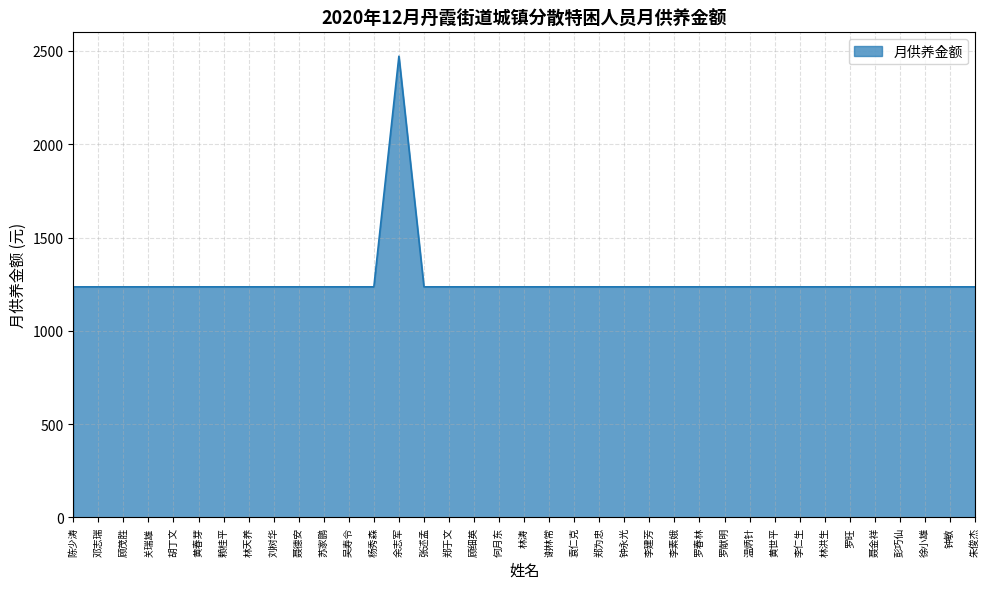

Is it true that the value at 林洪生 is 632?

False